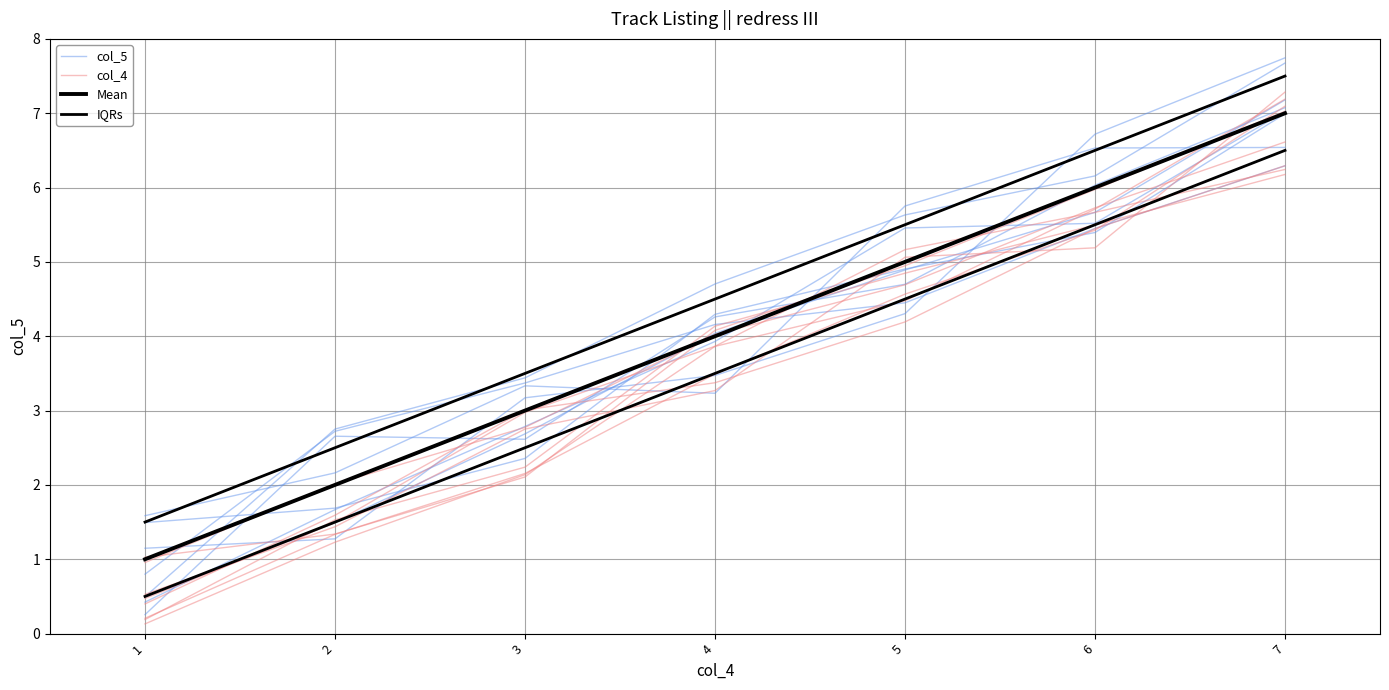

What is the average value of the col_5 series?

3.9